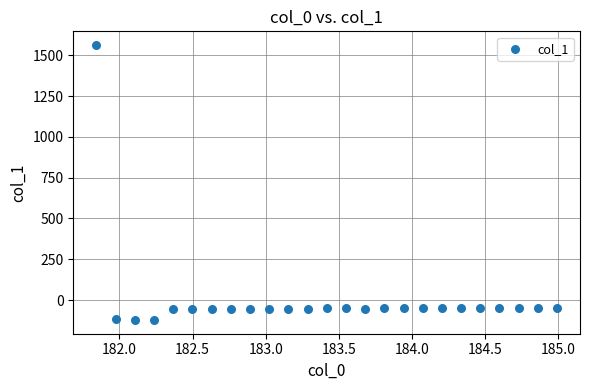

What is the range of X values (max minus min)?

3.1